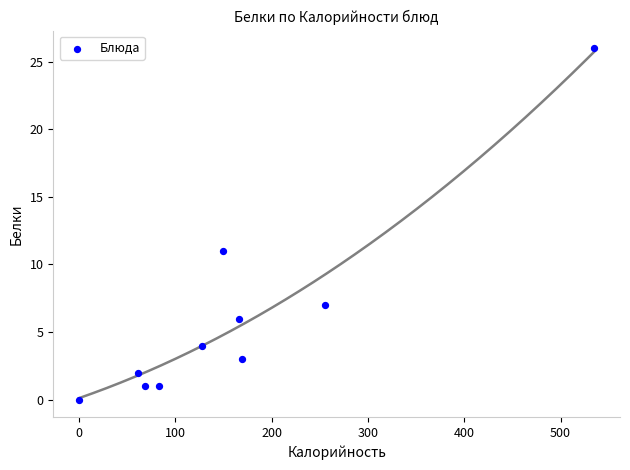

What is the average Y value?

6